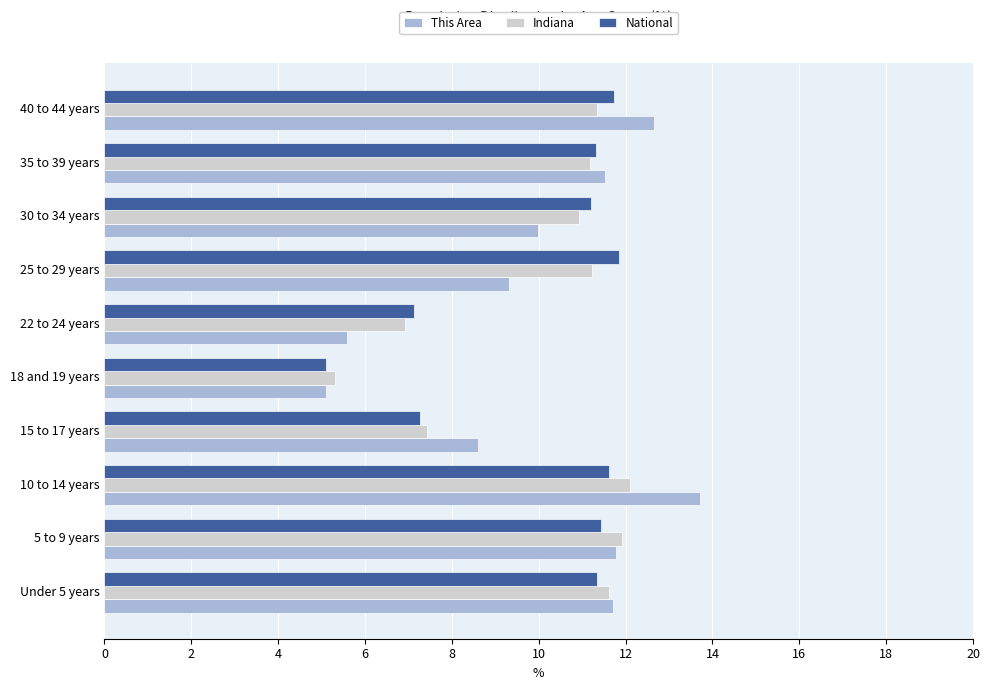

Which series has the widest spread of values?

This Area